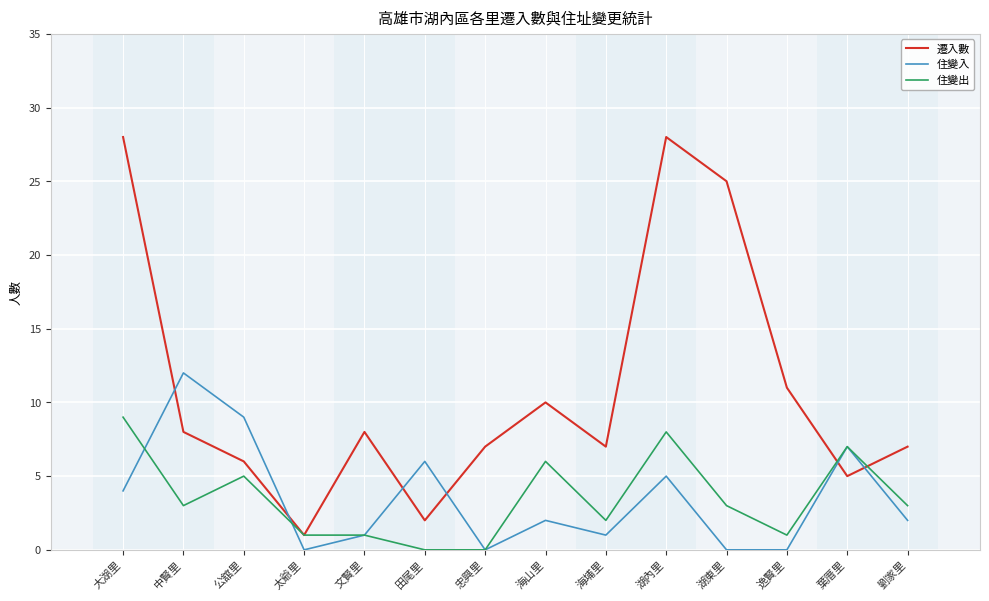

Rank the series by their maximum value, from lowest to highest.

住變出, 住變入, 遷入數